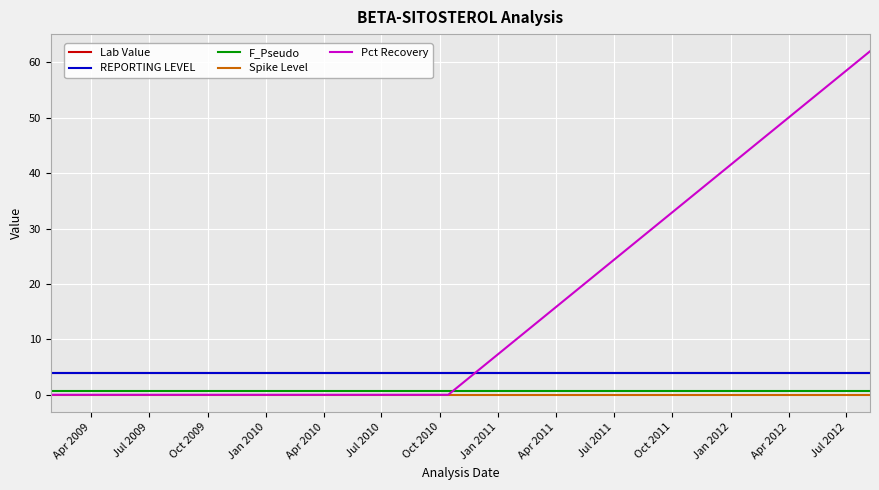

How many lines are shown in the chart?

5